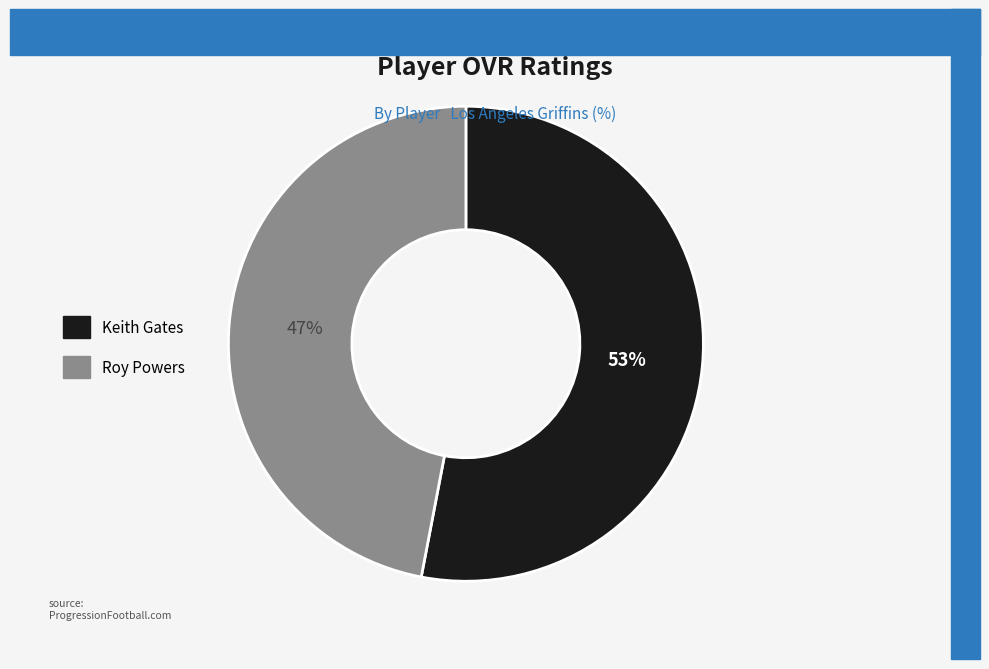

Is Roy Powers the majority of the pie?

No